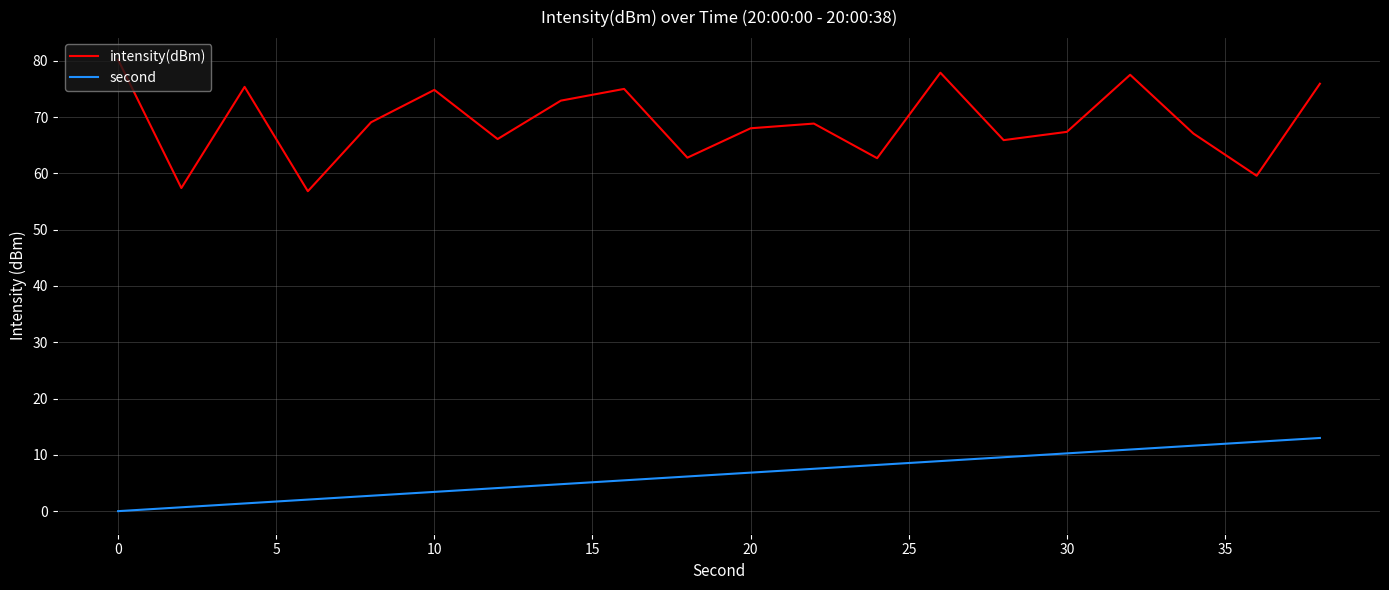

Which series has the largest total across all categories?

intensity(dBm)